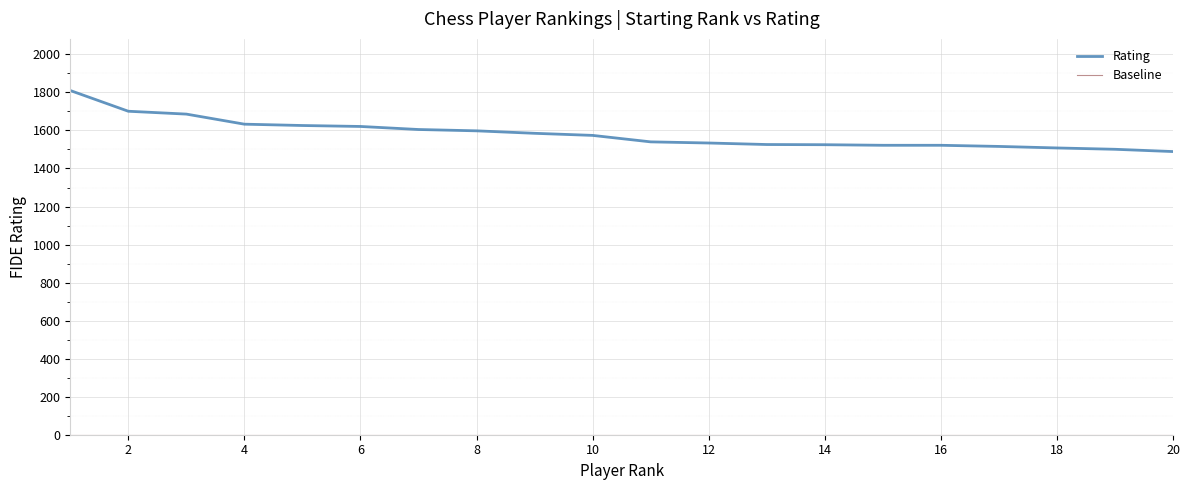

What is the minimum value for Rating?

1489